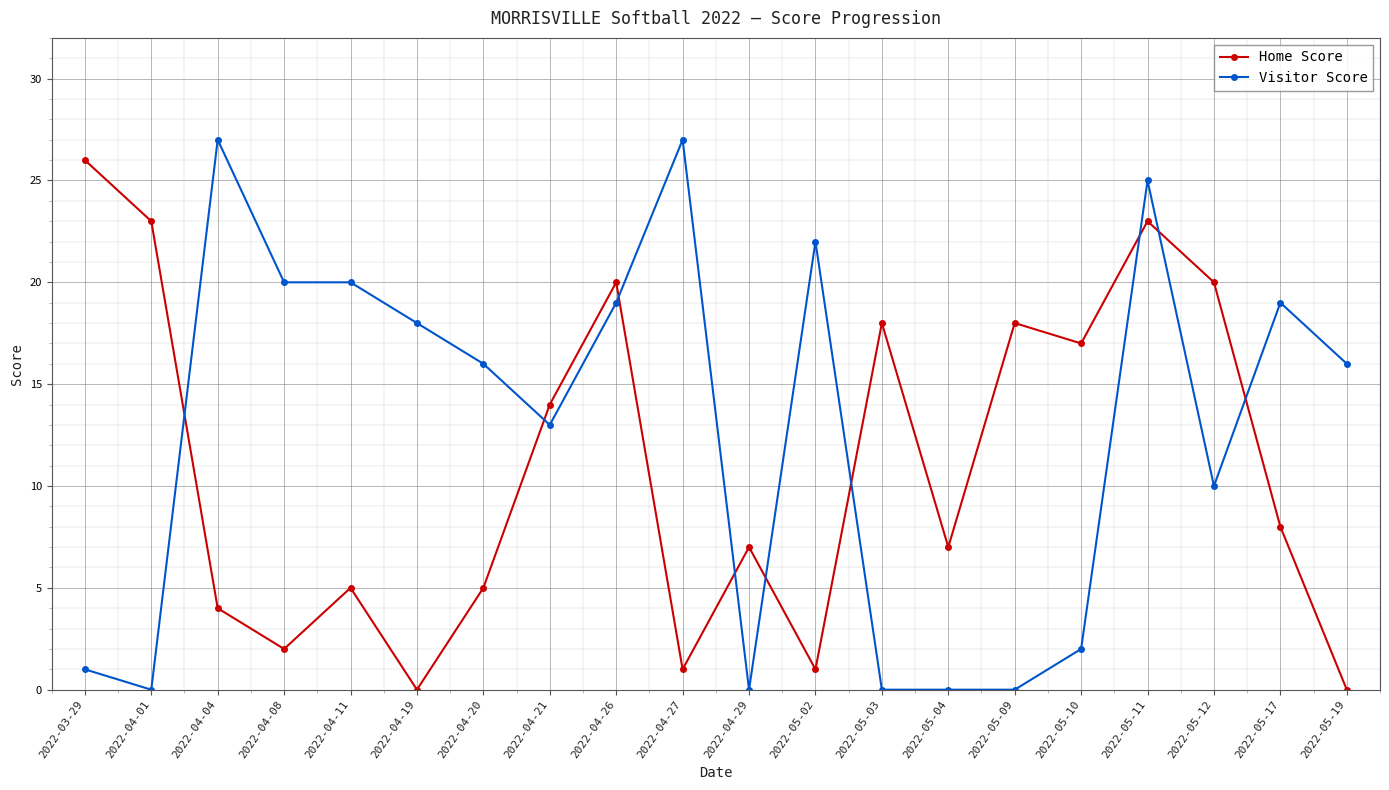

What is the maximum value for Home Score?

26